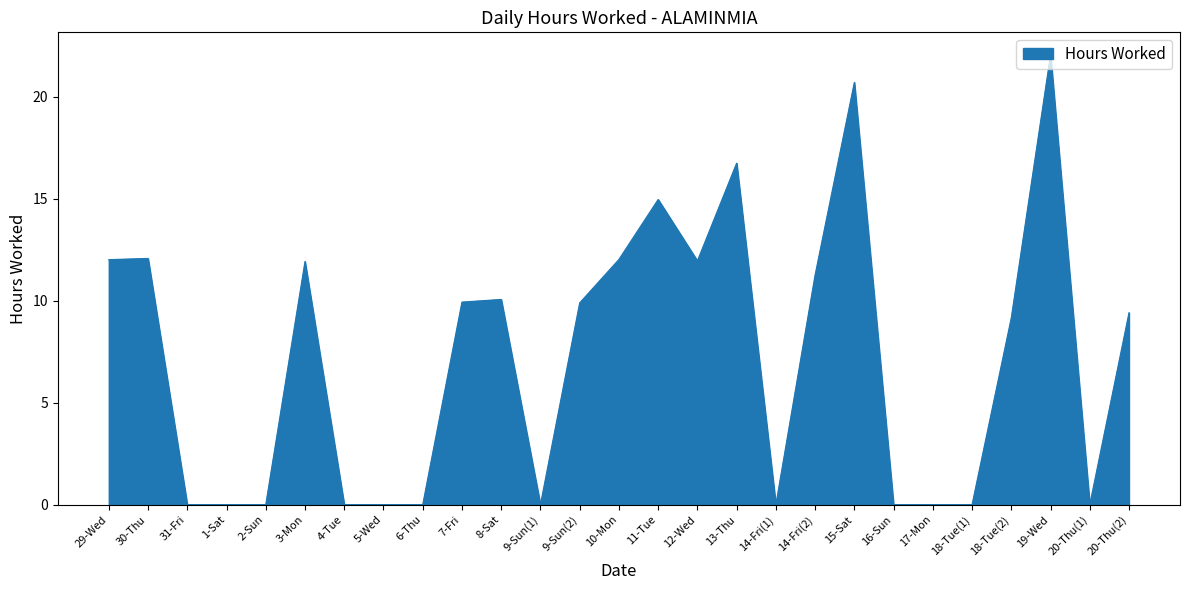

What is the sum of all values?

194.1